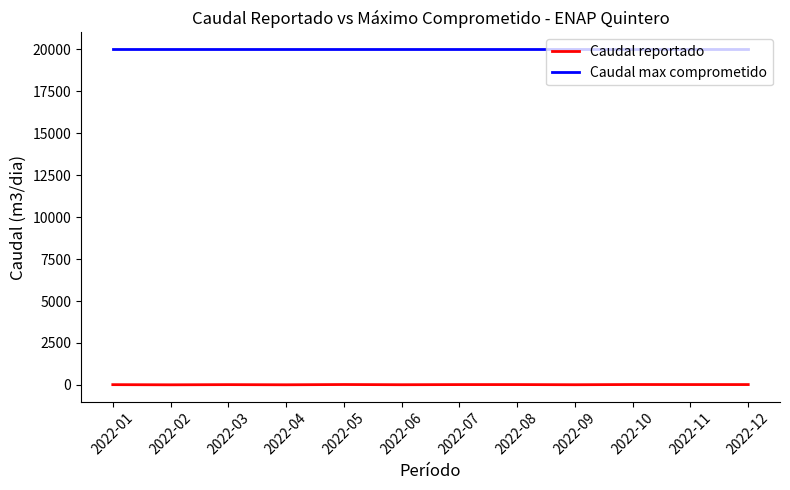

Is this an area chart (filled region under the line)?

No